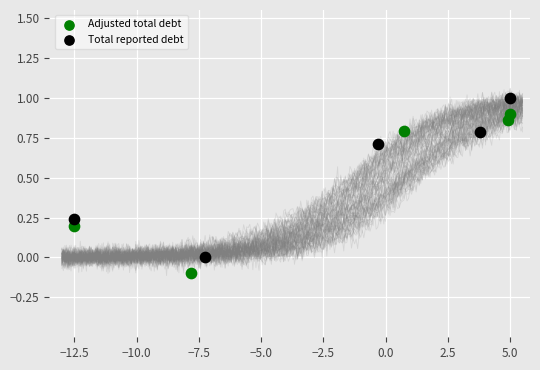

Which series contains the lowest Y value?

Adjusted total debt